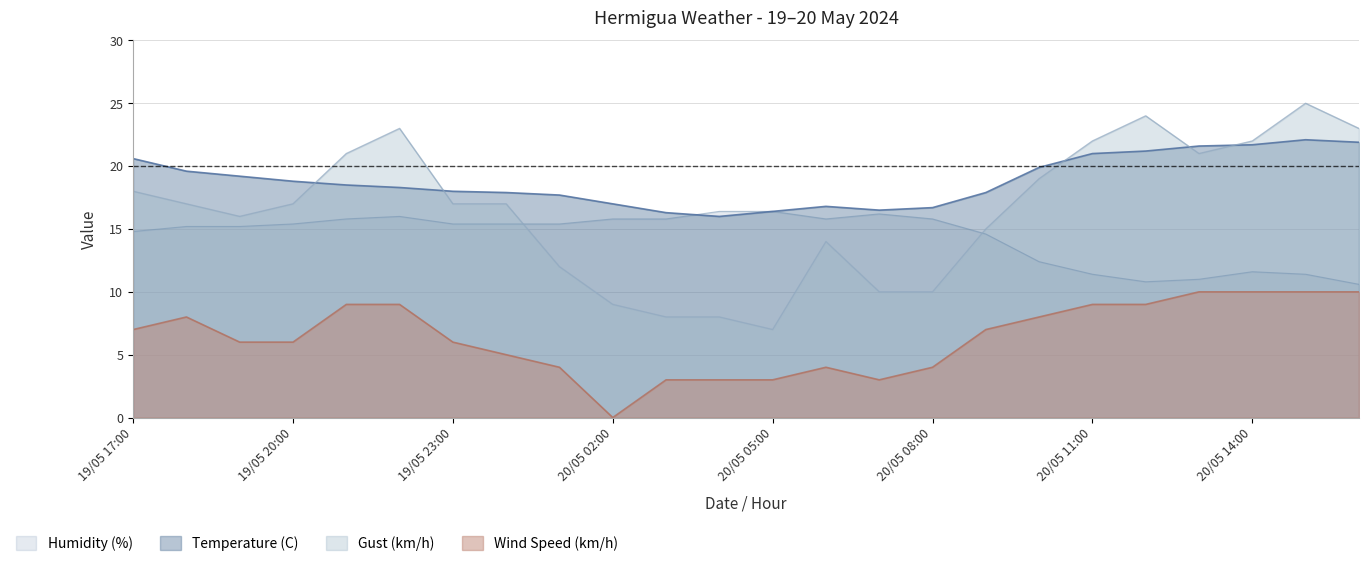

What is the average value of the Wind Speed (km/h) series?

6.4